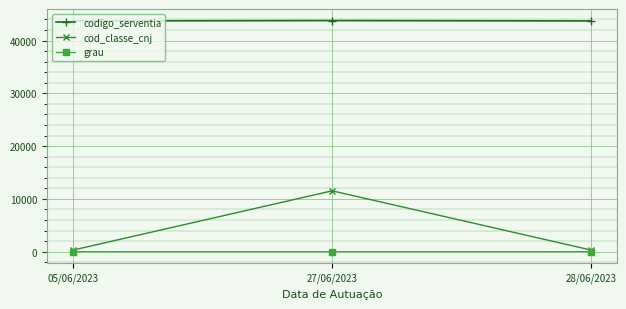

List the series in order of their peak value, lowest first.

grau, cod_classe_cnj, codigo_serventia